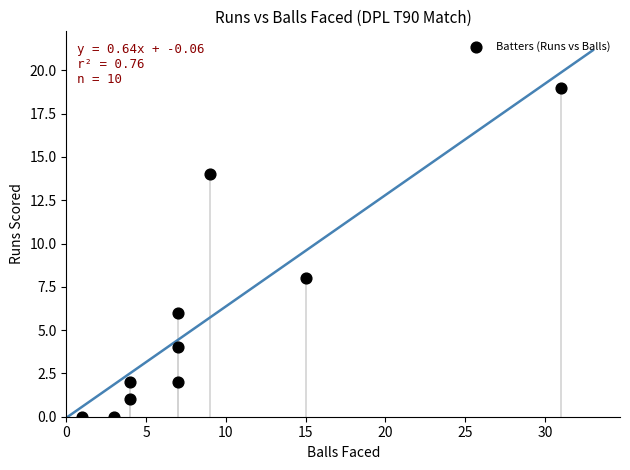

What is the range of X values (max minus min)?

30